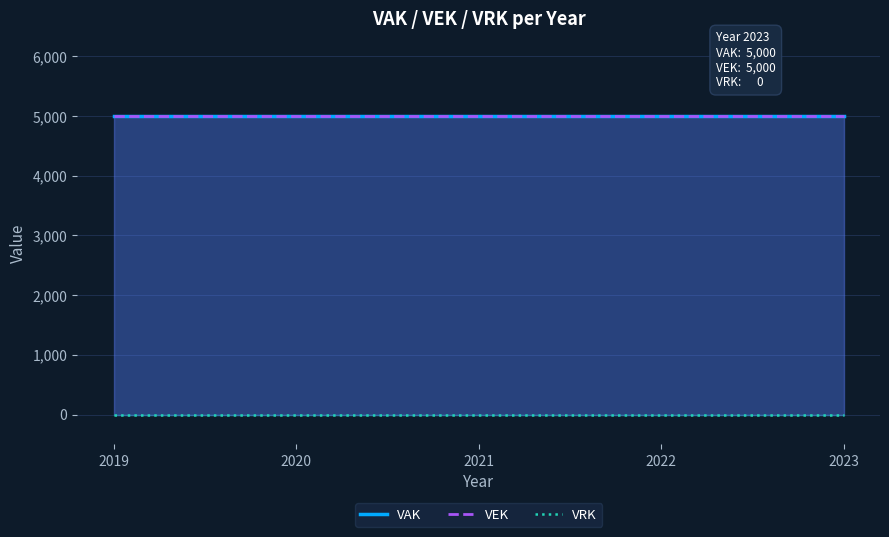

Reading left to right, list all the values displayed in this chart.

VAK: 5000	5000	5000	5000	5000
VEK: 5000	5000	5000	5000	5000
VRK: 0	0	0	0	0